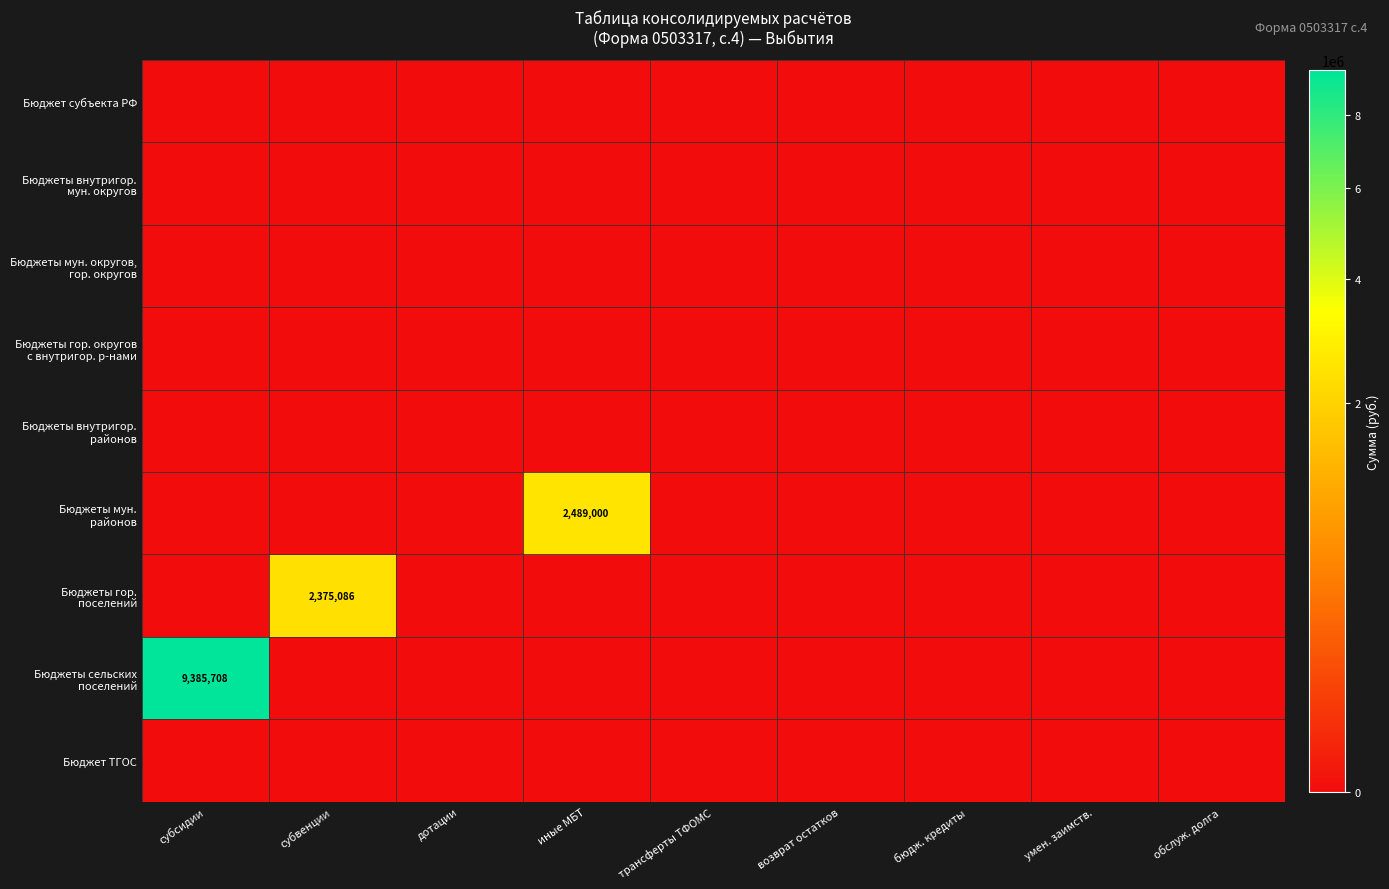

The Бюджеты мун. округов, гор. округов series shows 0.0 at трансферты ТФОМС. True or false?

True